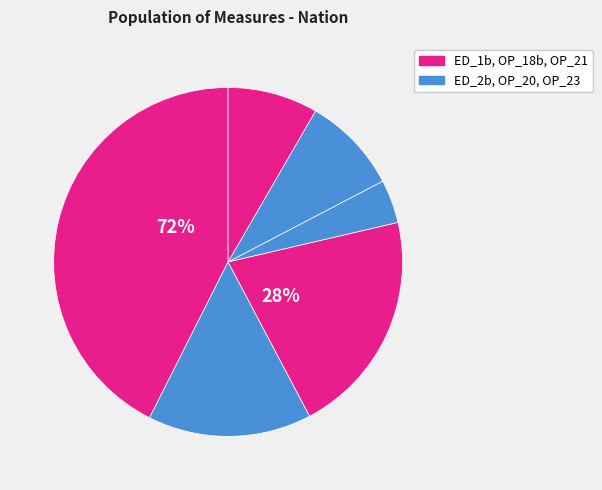

How many slices are in this pie chart?

6